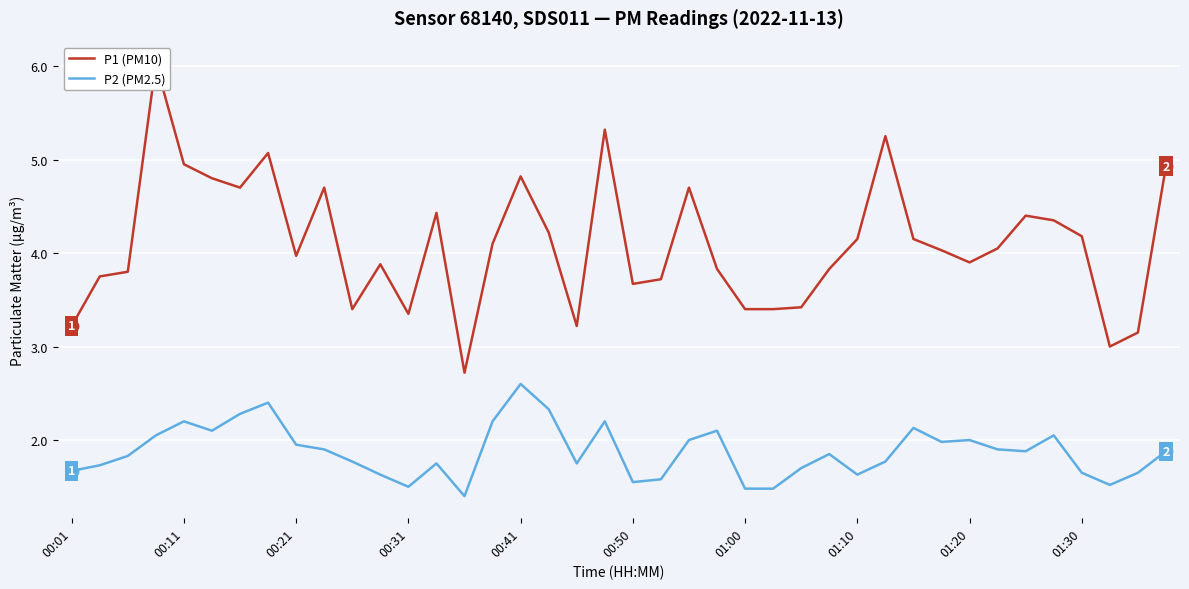

Which series reaches the maximum Y coordinate?

P1 (PM10)